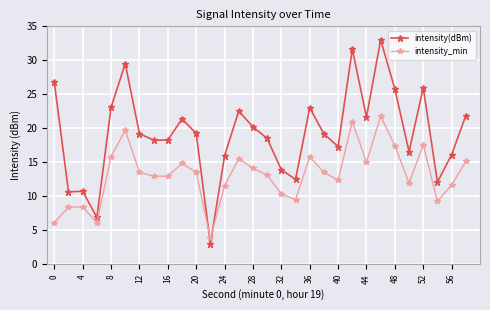

Which series has the largest total across all categories?

intensity(dBm)